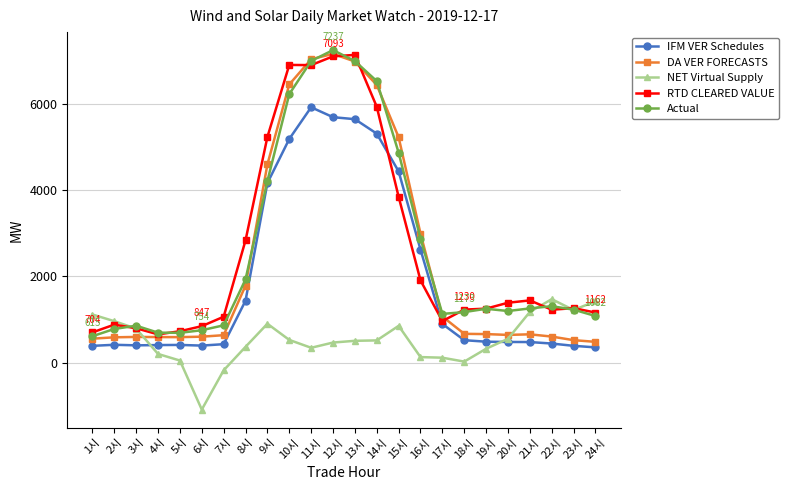

What position from the right is 4시?

21